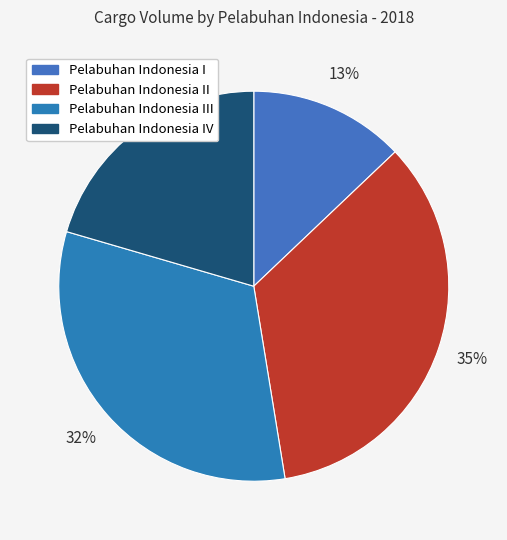

Count the number of slices in the pie.

4